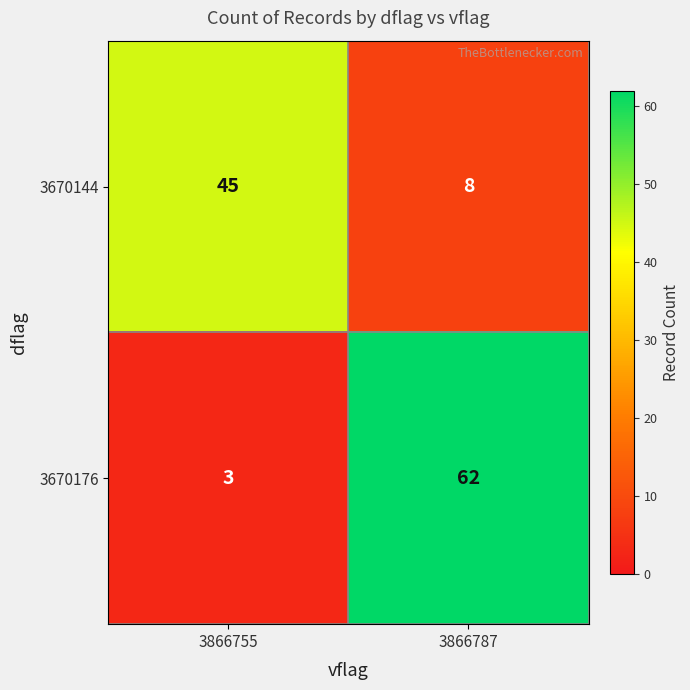

What is the difference between the 3670176 values at 3866755 and 3866787?

59